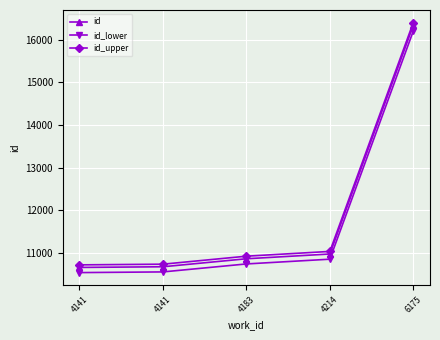

Which series has the largest range (max minus min)?

id_upper